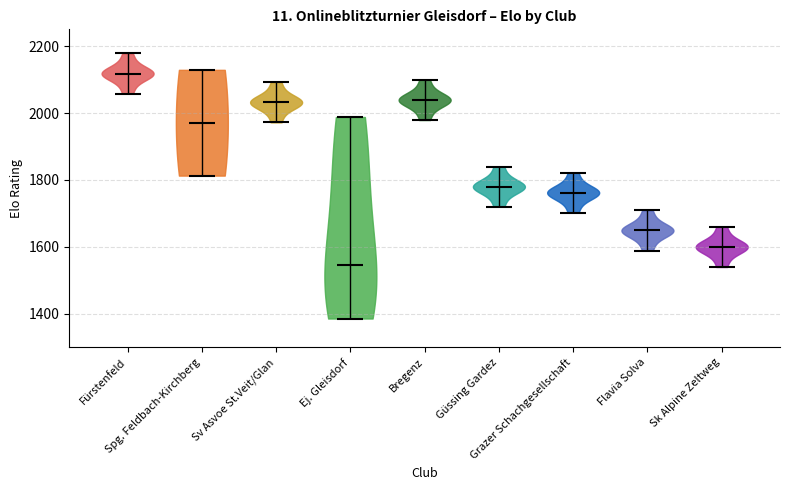

Reading left to right, read every violin against the y-axis: where its median line is, and the lowest and highest points it reaches. The values are not printed on the chart, so give them approximately, as read against the axis.

Fürstenfeld: median line 2120, lowest point 2060, highest point 2180
Spg. Feldbach-Kirchberg: median line 1980, lowest point 1820, highest point 2120
Sv Asvoe St.Veit/Glan: median line 2040, lowest point 1980, highest point 2100
Ej. Gleisdorf: median line 1540, lowest point 1380, highest point 1980
Bregenz: median line 2040, lowest point 1980, highest point 2100
Güssing Gardez: median line 1780, lowest point 1720, highest point 1840
Grazer Schachgesellschaft: median line 1760, lowest point 1700, highest point 1820
Flavia Solva: median line 1640, lowest point 1580, highest point 1700
Sk Alpine Zeltweg: median line 1600, lowest point 1540, highest point 1660